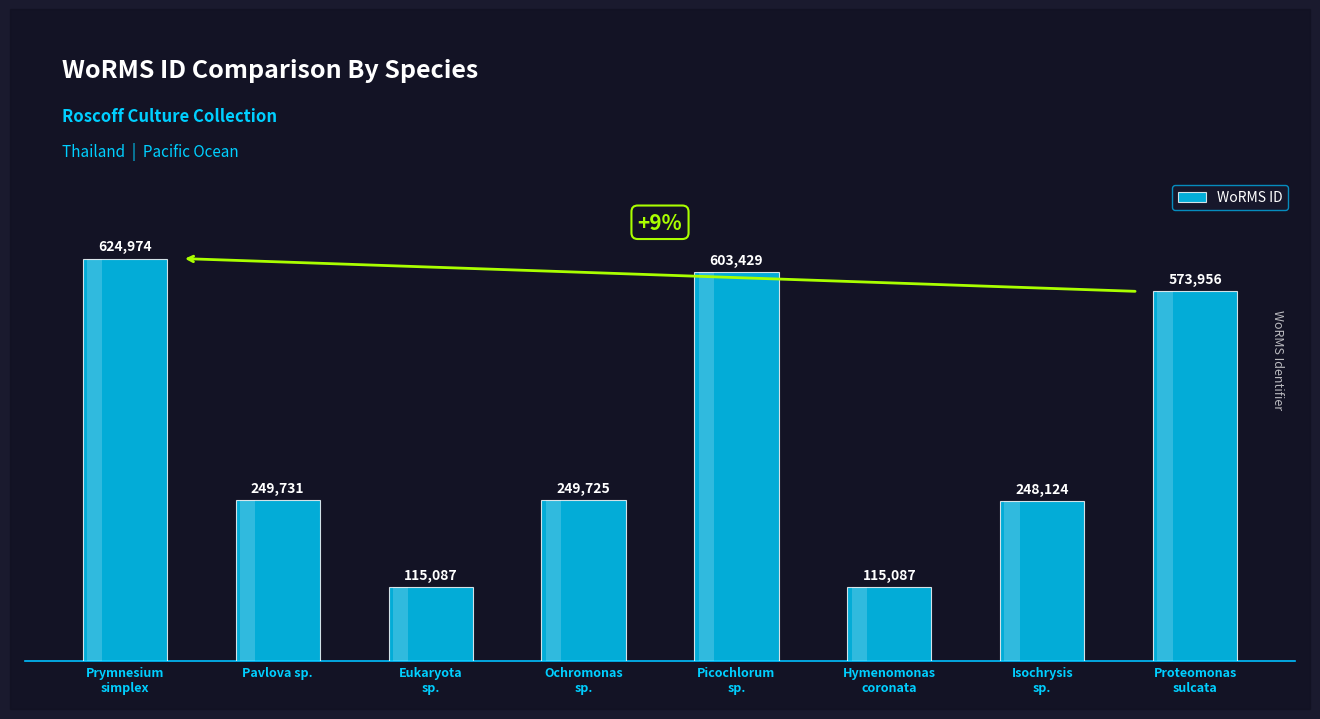

The chart shows a value of 115087 at Eukaryota
sp.. True or false?

True